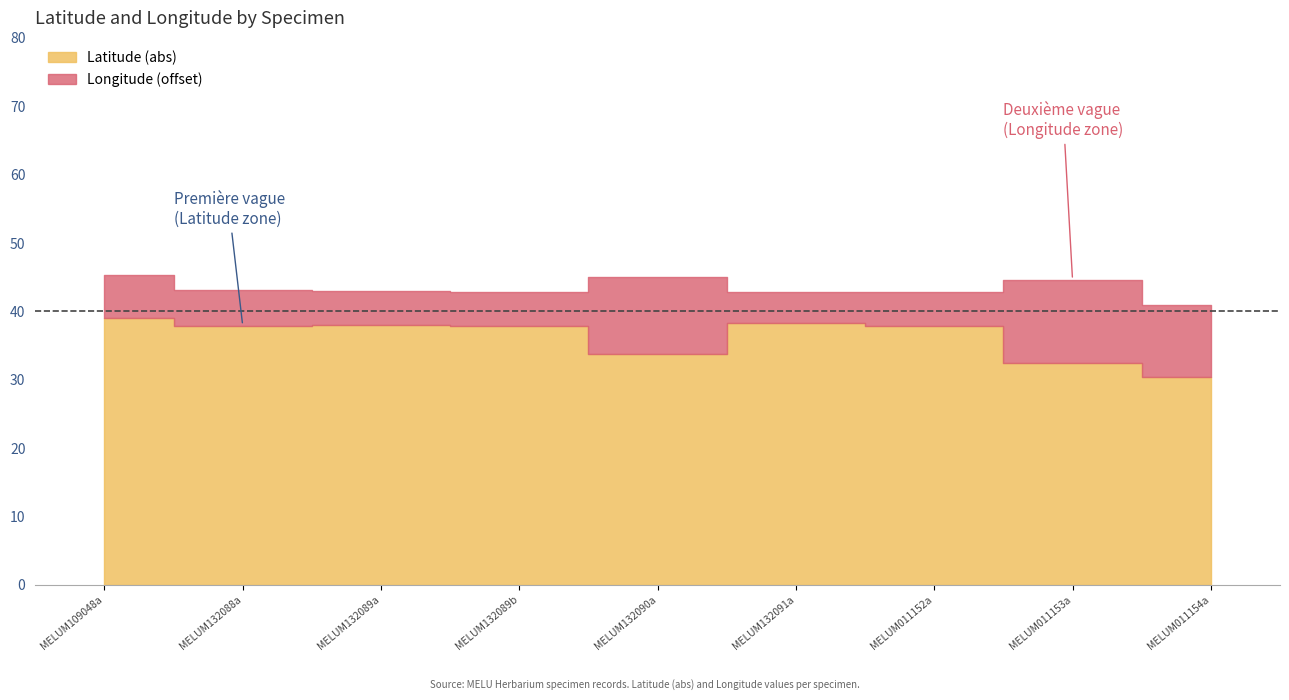

How many categories are shown in the chart?

9